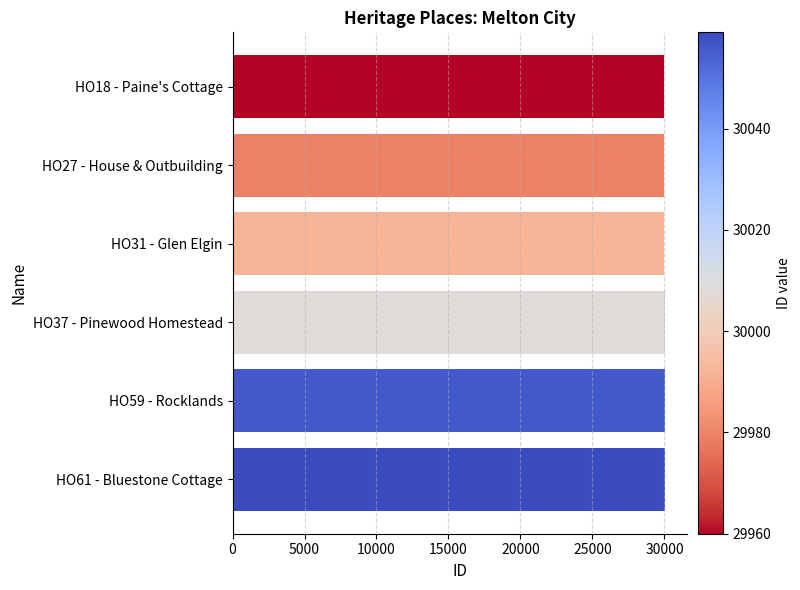

Approximately how many times larger is the value at HO31 - Glen Elgin compared to HO18 - Paine's Cottage?

1.0